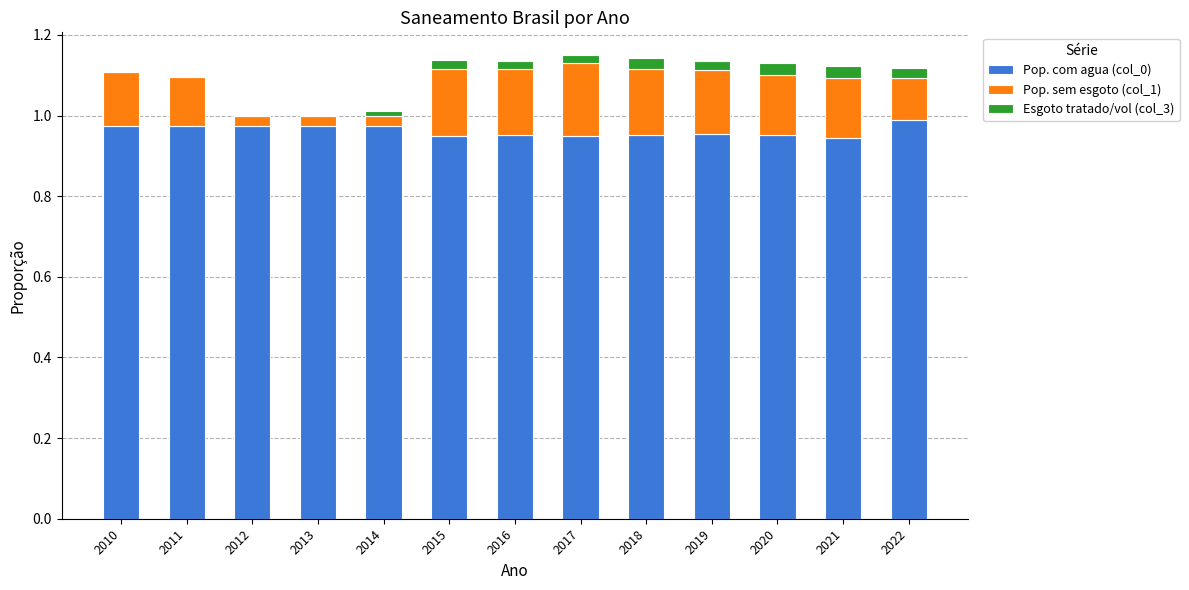

Is it true that Pop. com agua (col_0) equals 1.0 at 2010?

True